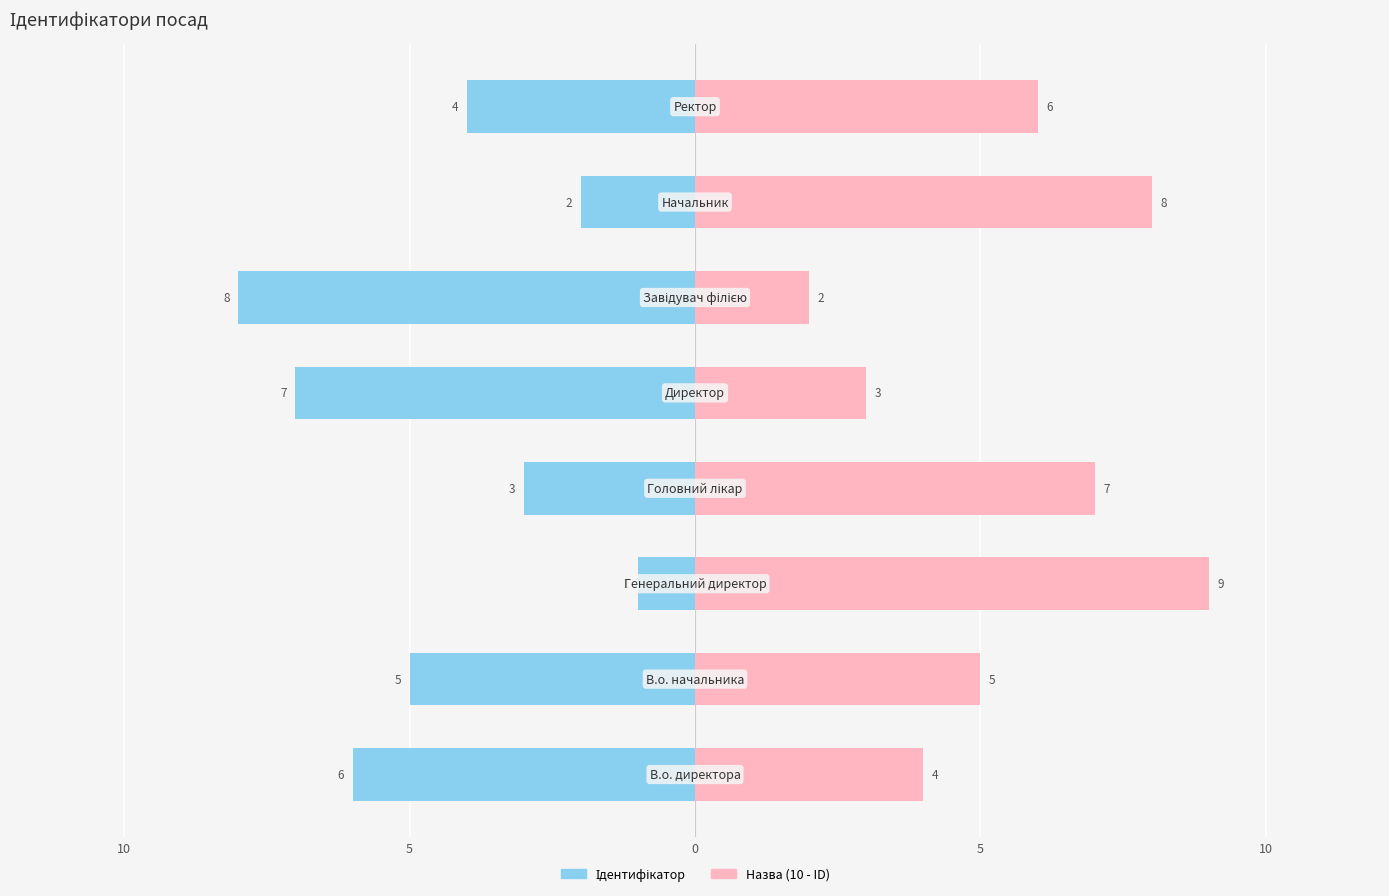

Which series has the largest total across all categories?

Назва